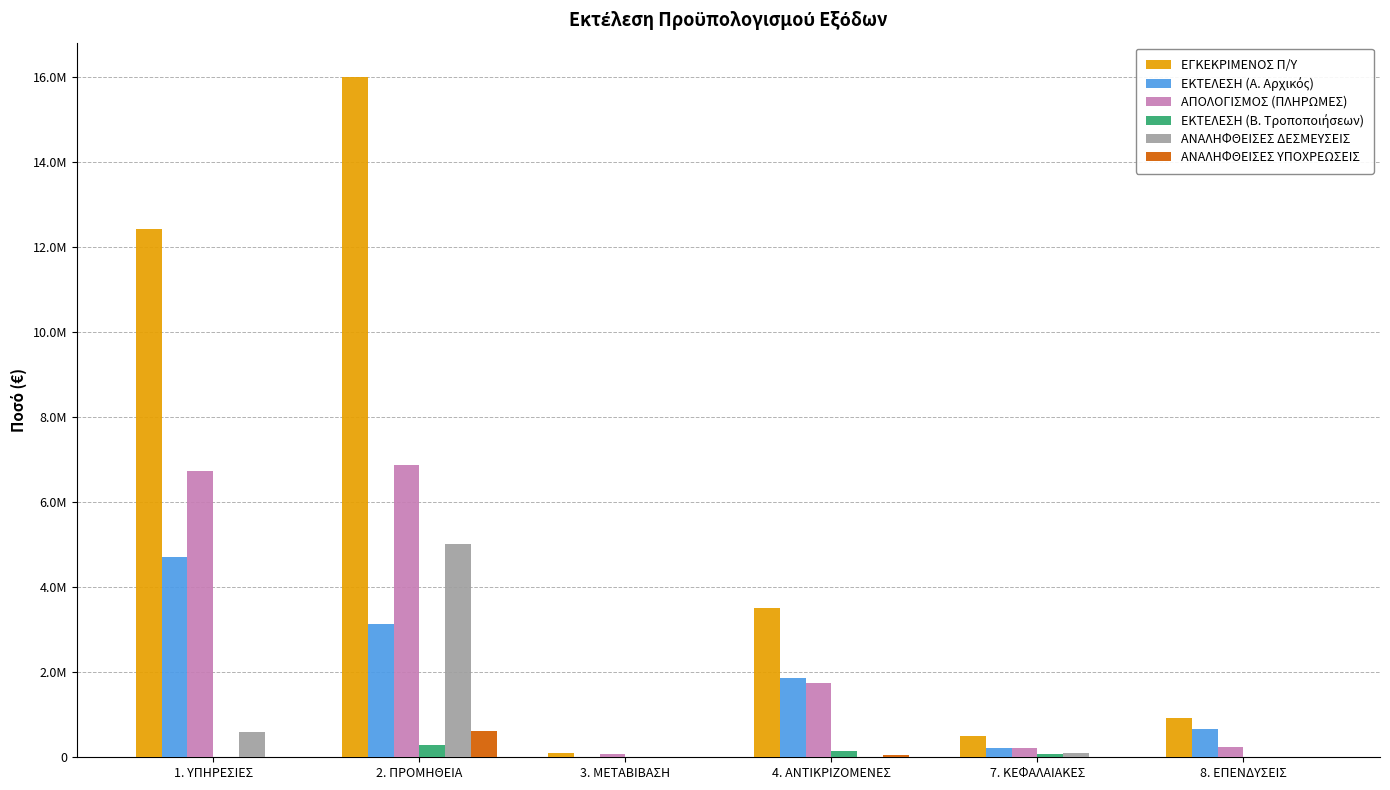

What is the sum of the ΑΠΟΛΟΓΙΣΜΟΣ (ΠΛΗΡΩΜΕΣ) values at 7. ΚΕΦΑΛΑΙΑΚΕΣ and 1. ΥΠΗΡΕΣΙΕΣ?

6958833.1